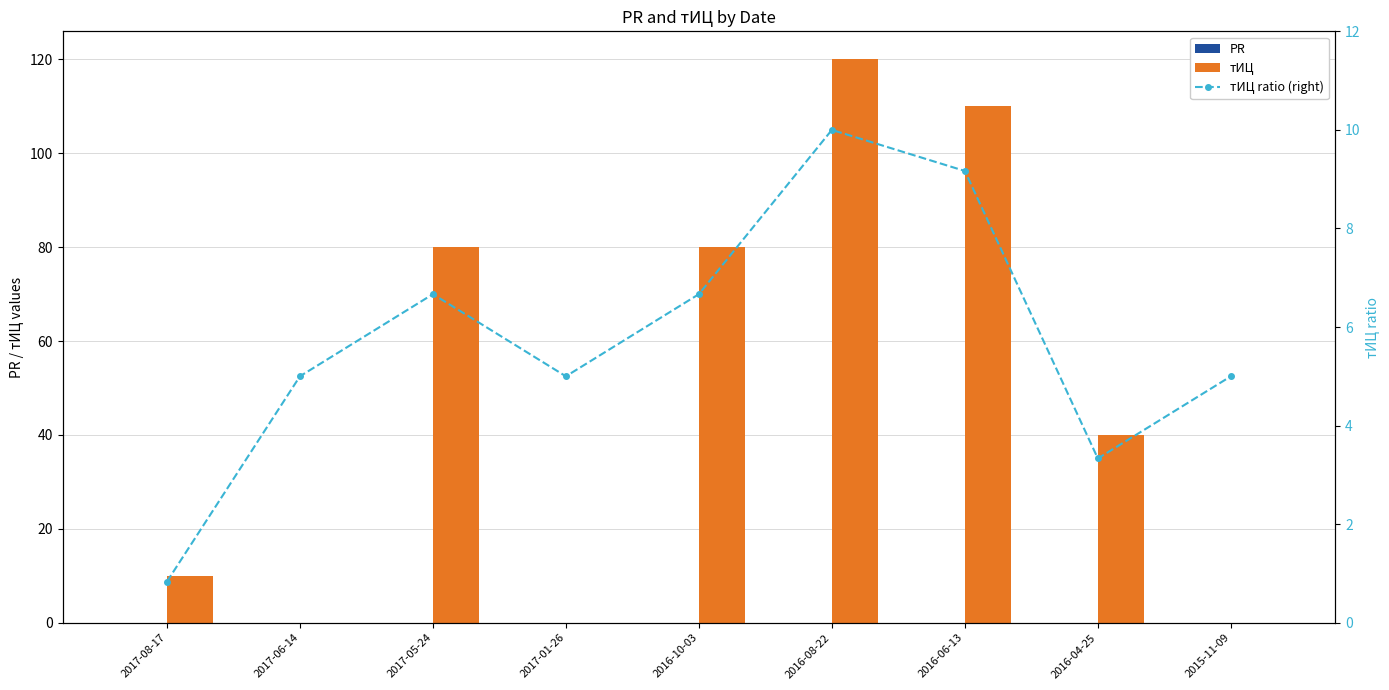

At which category is the sum across all series the highest?

2016-08-22